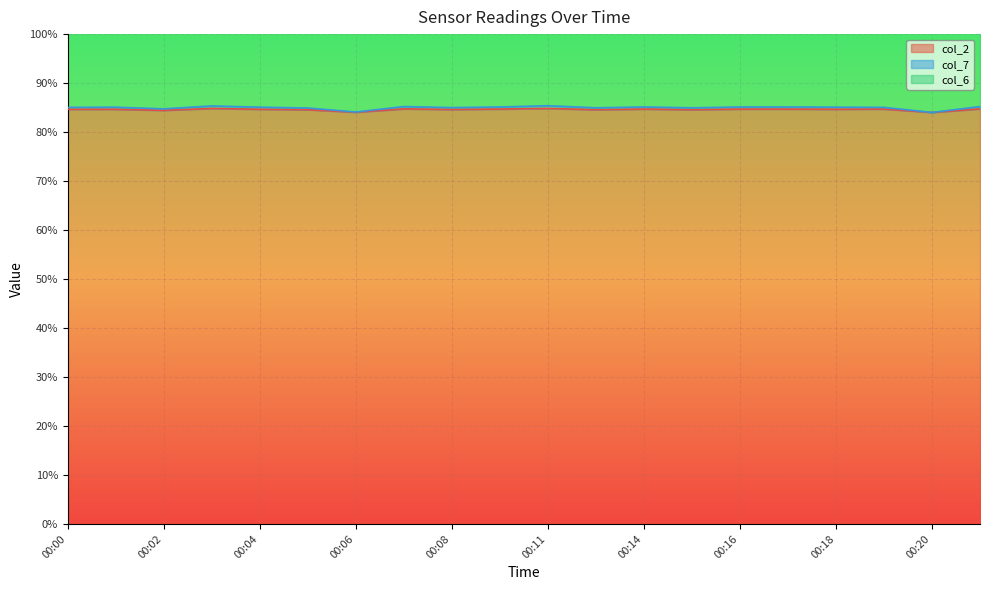

Is it true that col_2 equals 122.4 at 00:08?

False